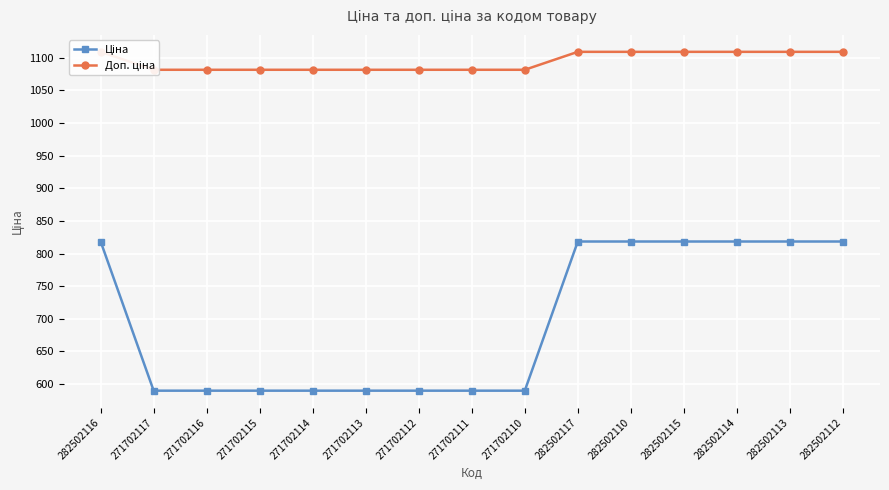

What is the label of the 12th point from the left?

282502115